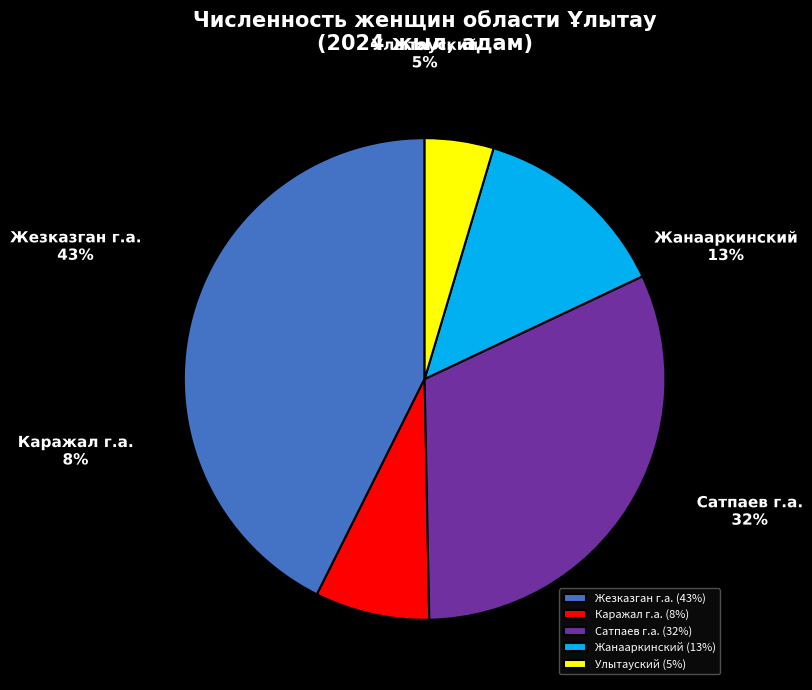

Does Жанааркинский account for over 50% of the chart?

No